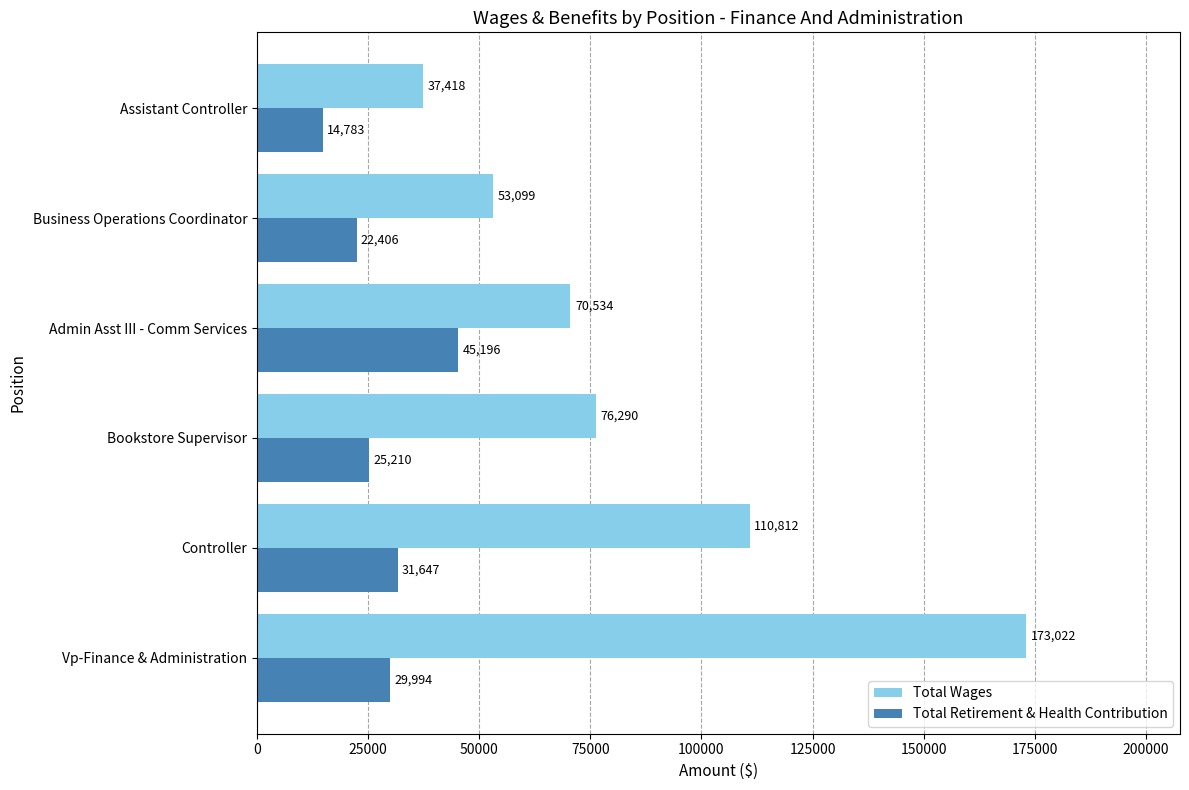

Where is Total Retirement & Health Contribution nearest to the value 29989?

Vp-Finance & Administration